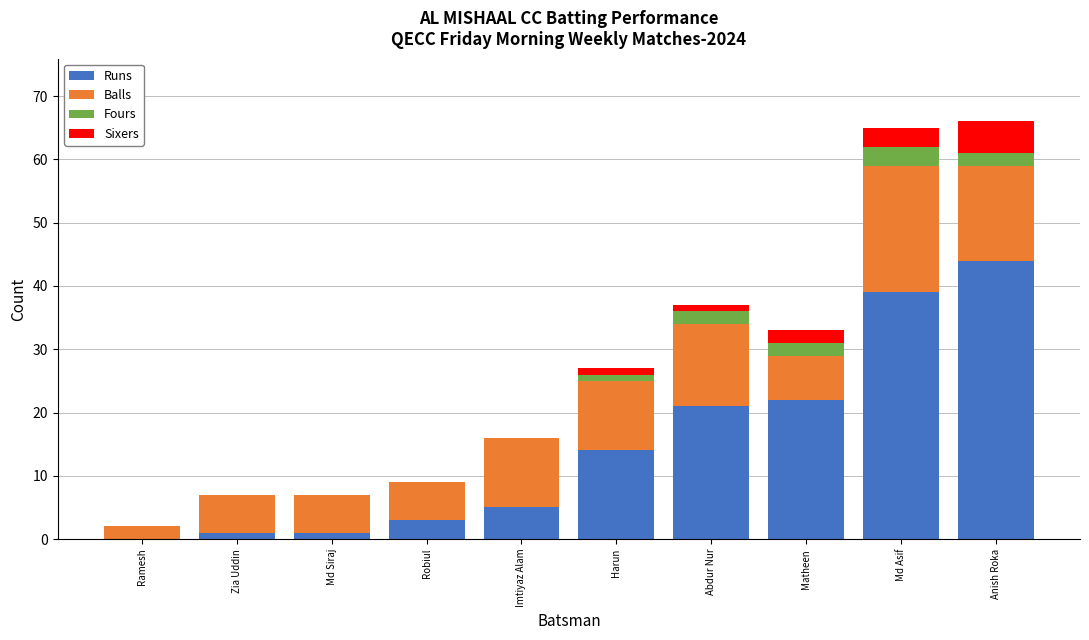

The value of Runs at Imtiyaz Alam is 5. True or false?

True